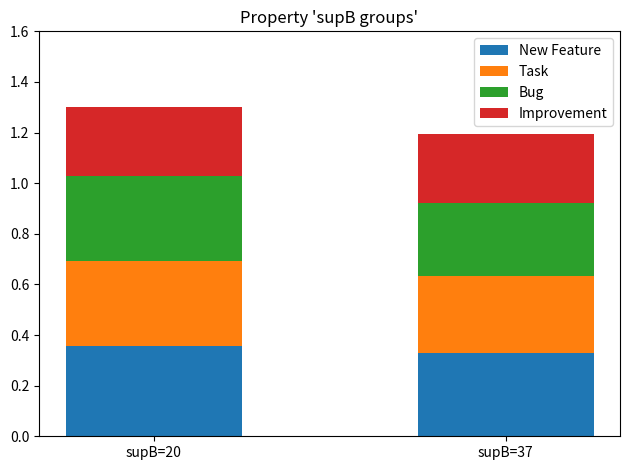

Where is New Feature nearest to the value 0?

supB=37